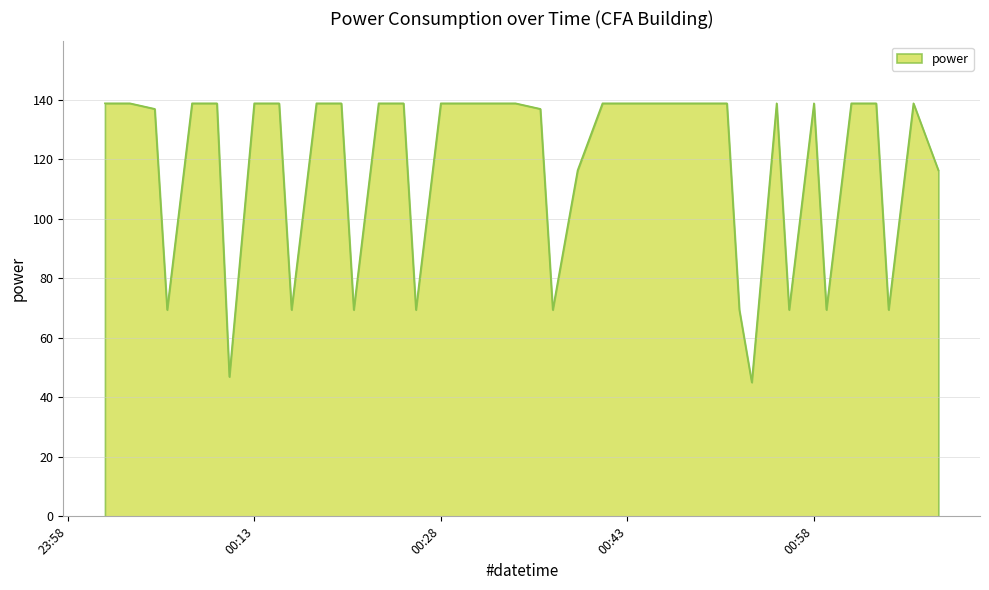

What is the difference between the maximum and minimum values?

93.8